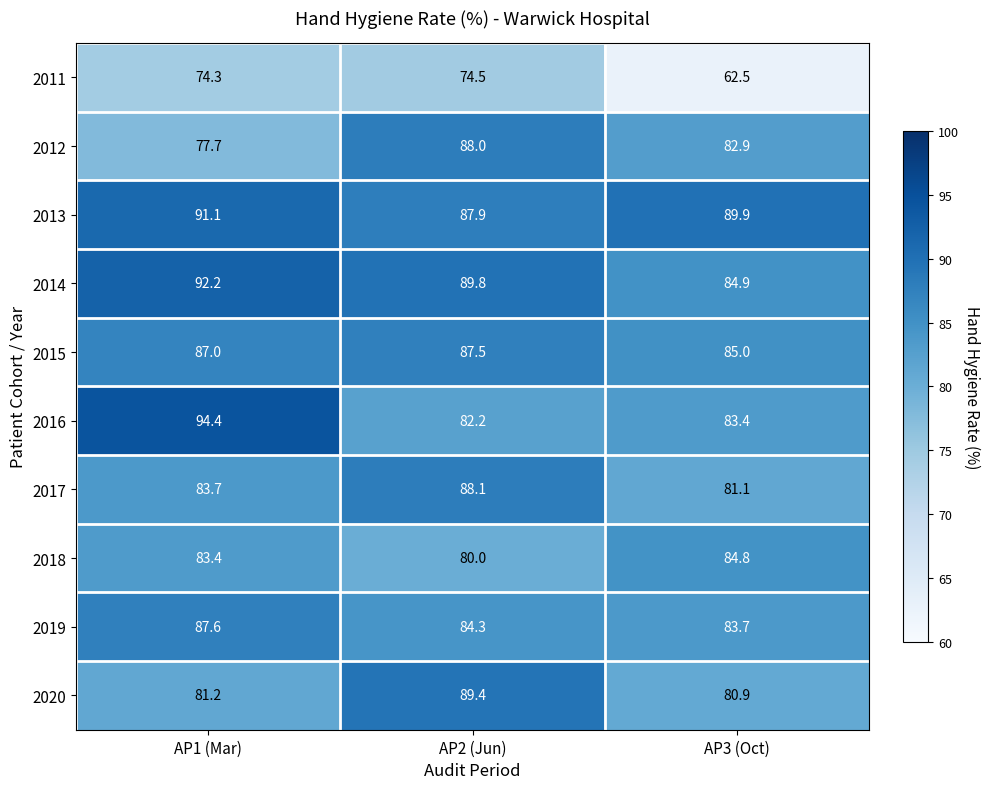

What is the difference between the 2015 values at AP3 (Oct) and AP2 (Jun)?

2.5